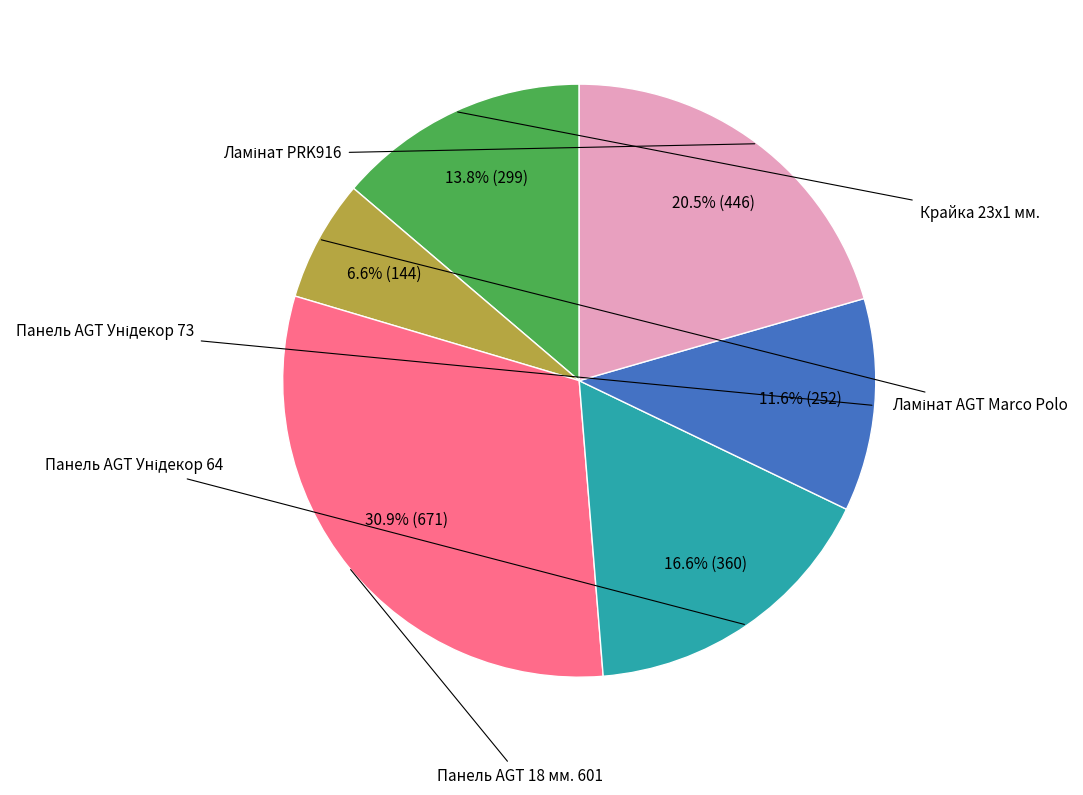

Count the number of slices in the pie.

6